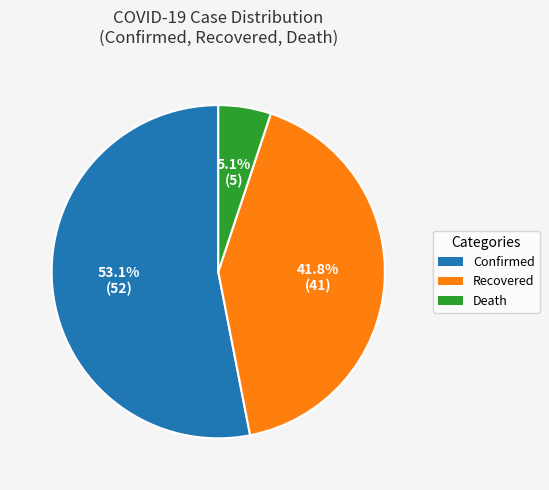

What is the total percentage of Confirmed and Recovered?

94.9%